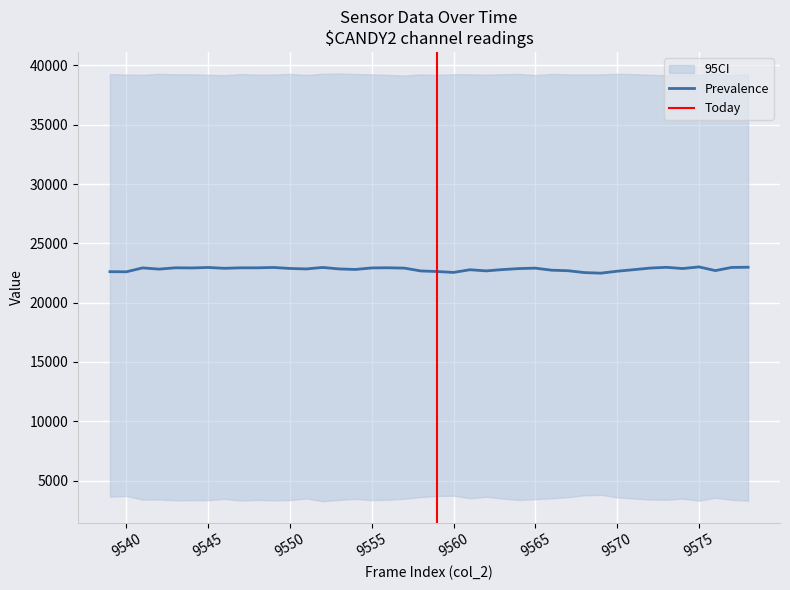

What is the value of the col_518 point at the 34th from the left?

3406